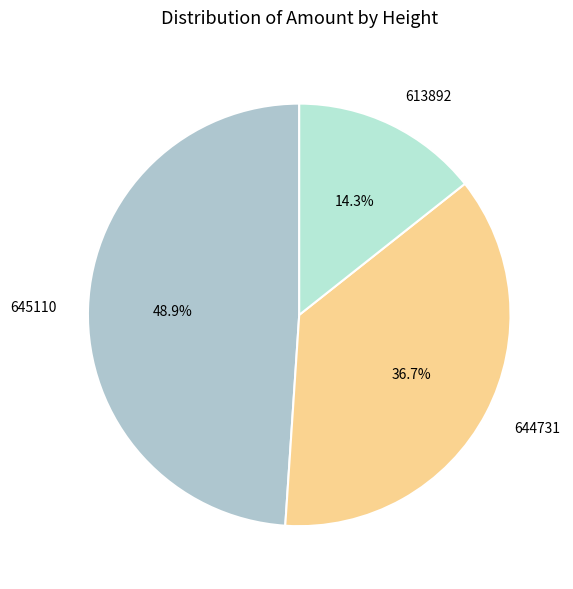

To the nearest percent, what is the difference between the largest and smallest slice percentages?

35%